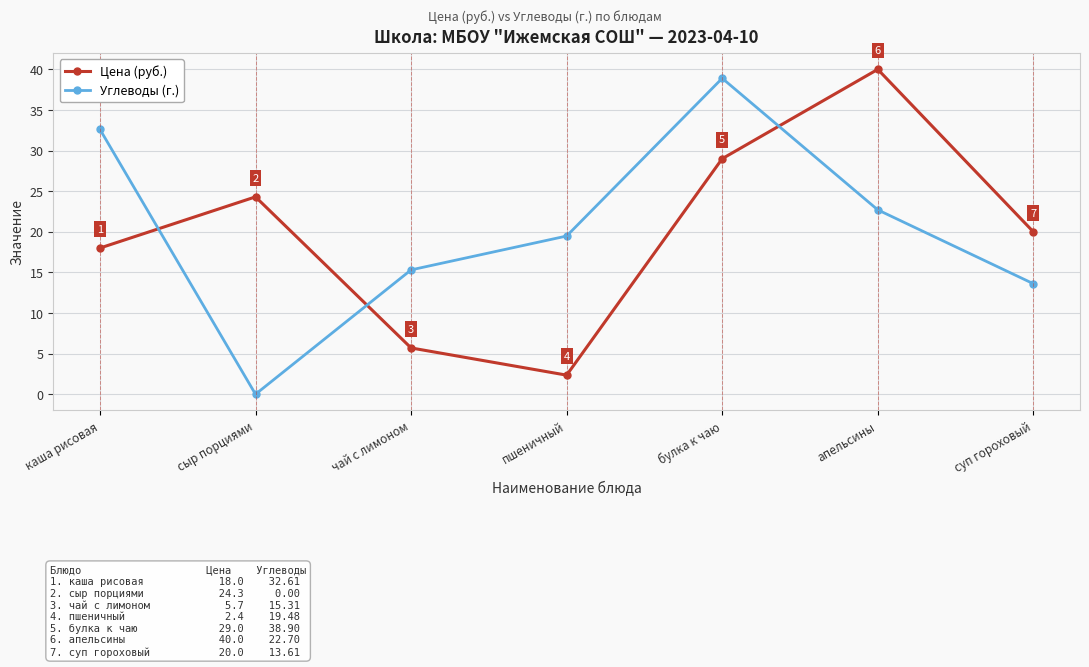

True or false: Углеводы (г.) has more than 2 interior local peaks.

False